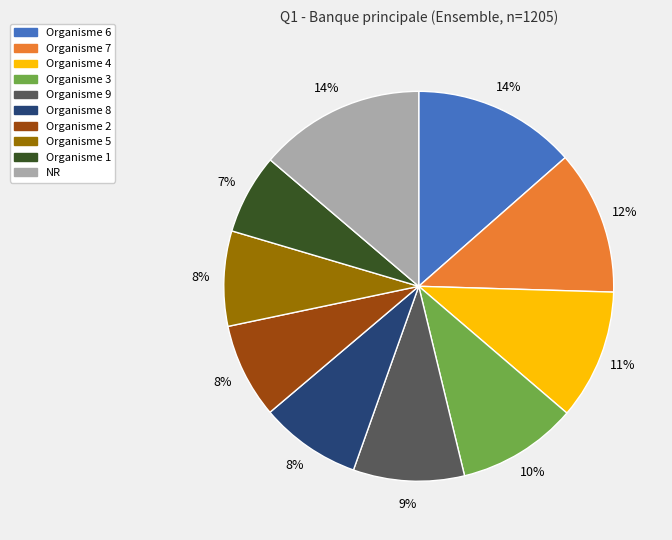

What percentage is the Organisme 8 slice, to the nearest percent?

8%